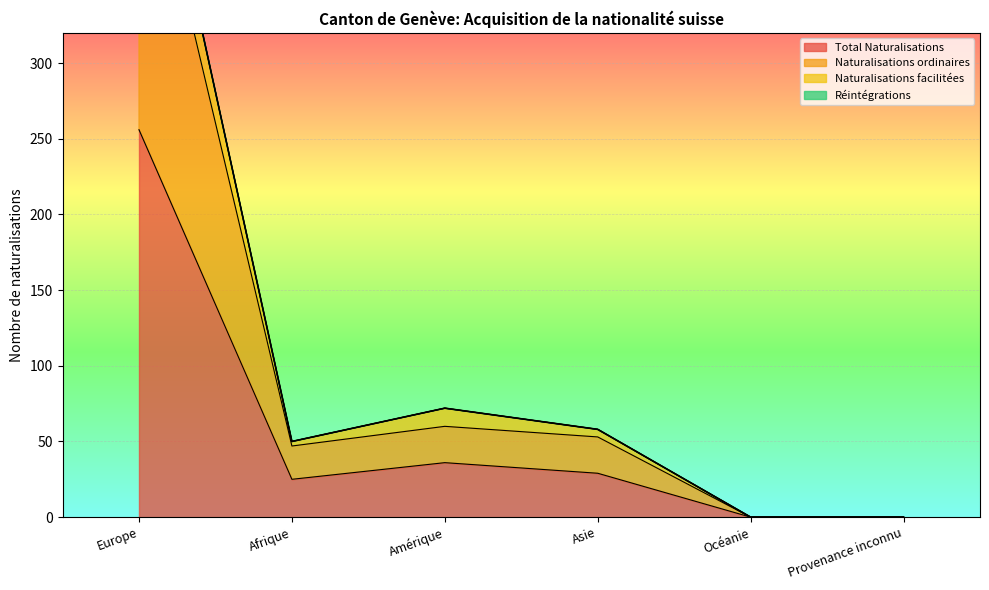

What is the label of the 1st point from the right?

Provenance inconnu